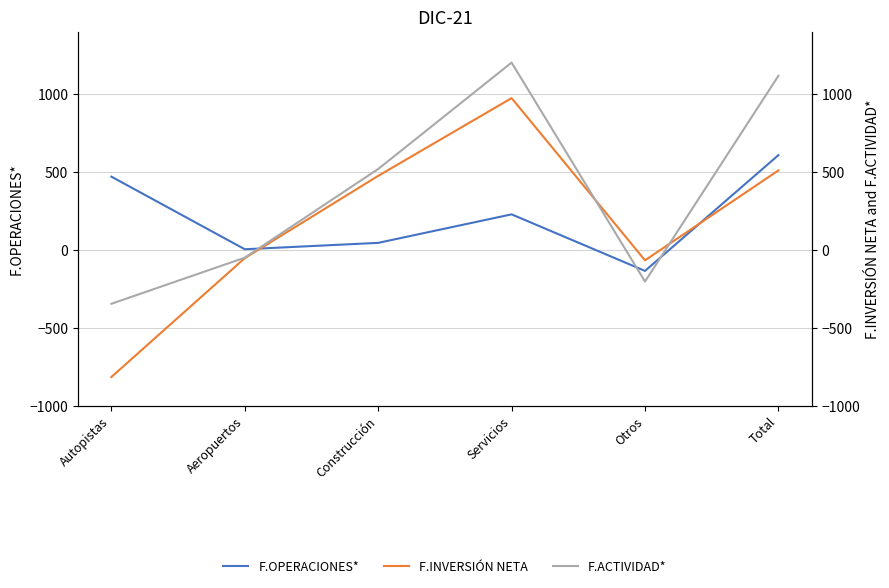

True or false: F.OPERACIONES* has more than 1 interior local peaks.

False